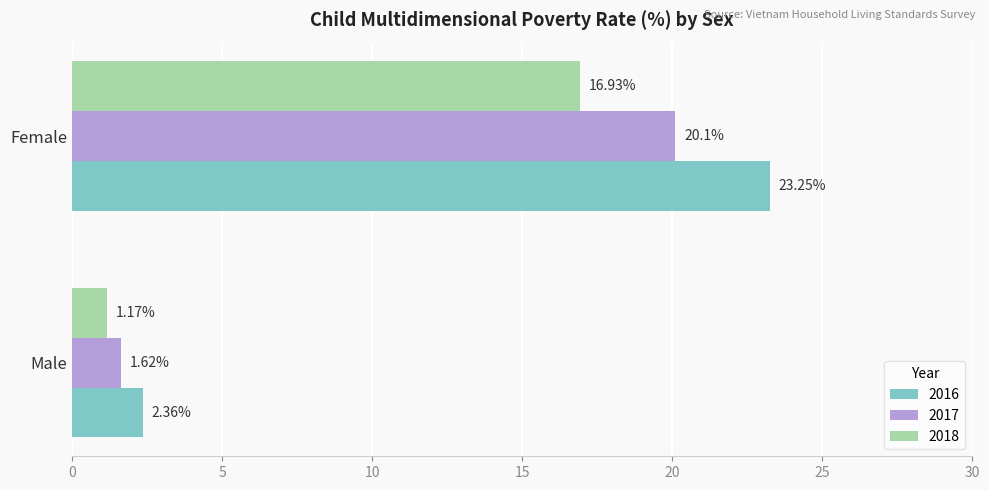

How many data points in 2016 are above 23?

1